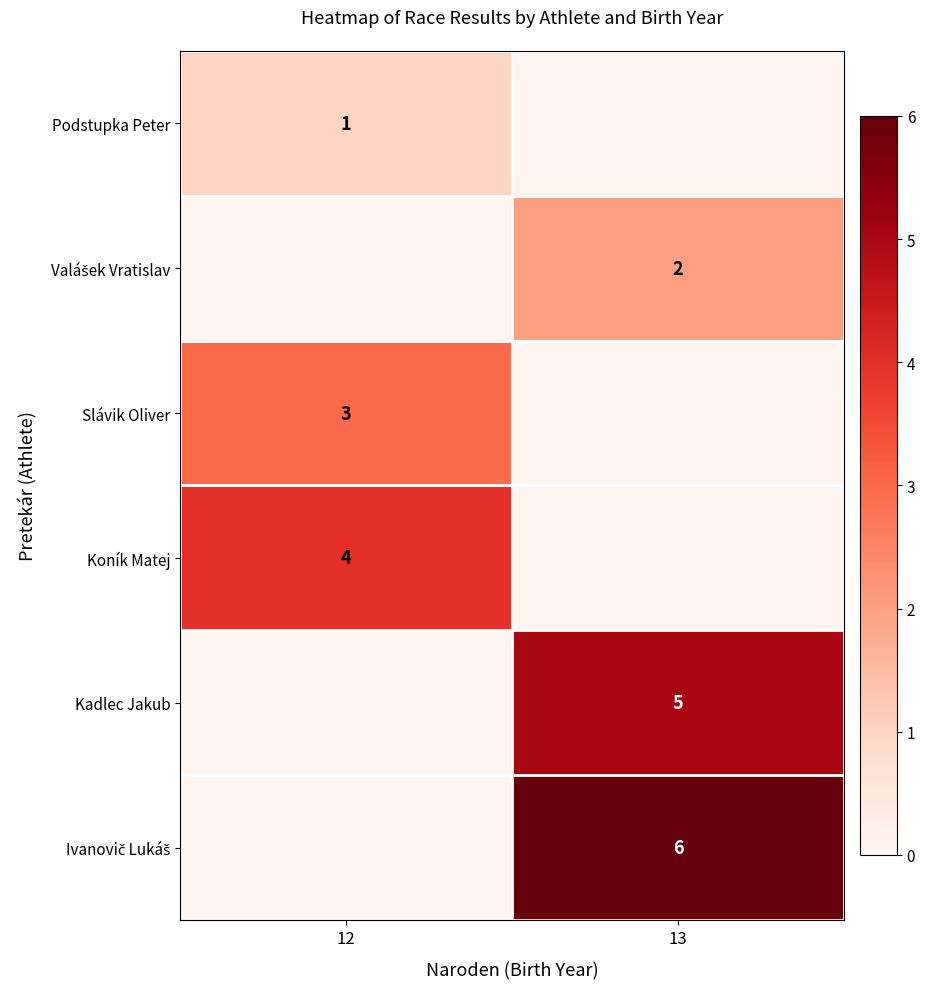

At how many categories does at least one series exceed 3?

2